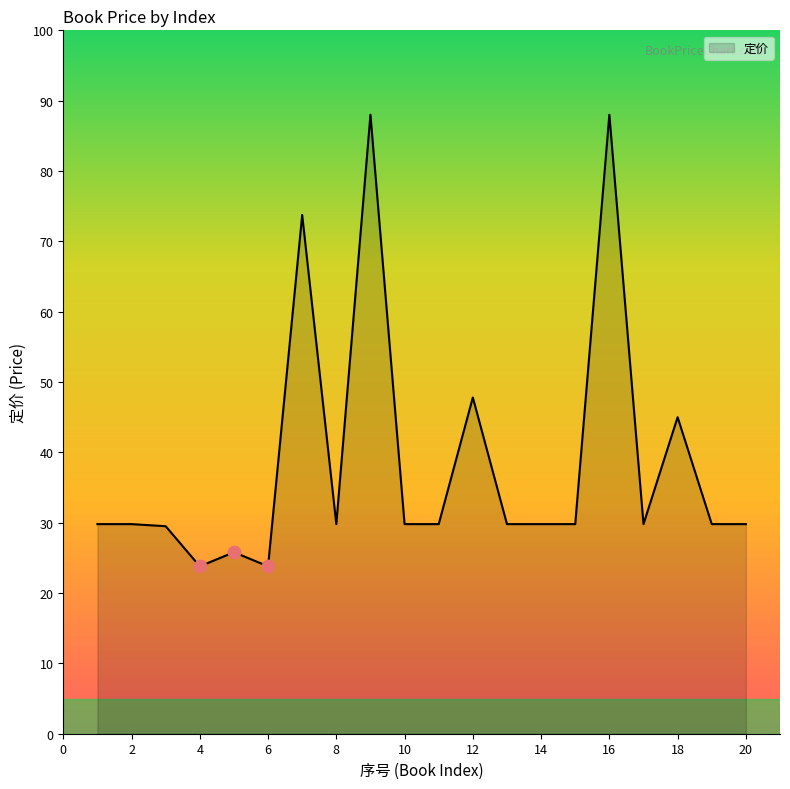

What is the maximum value shown in the chart?

88.0